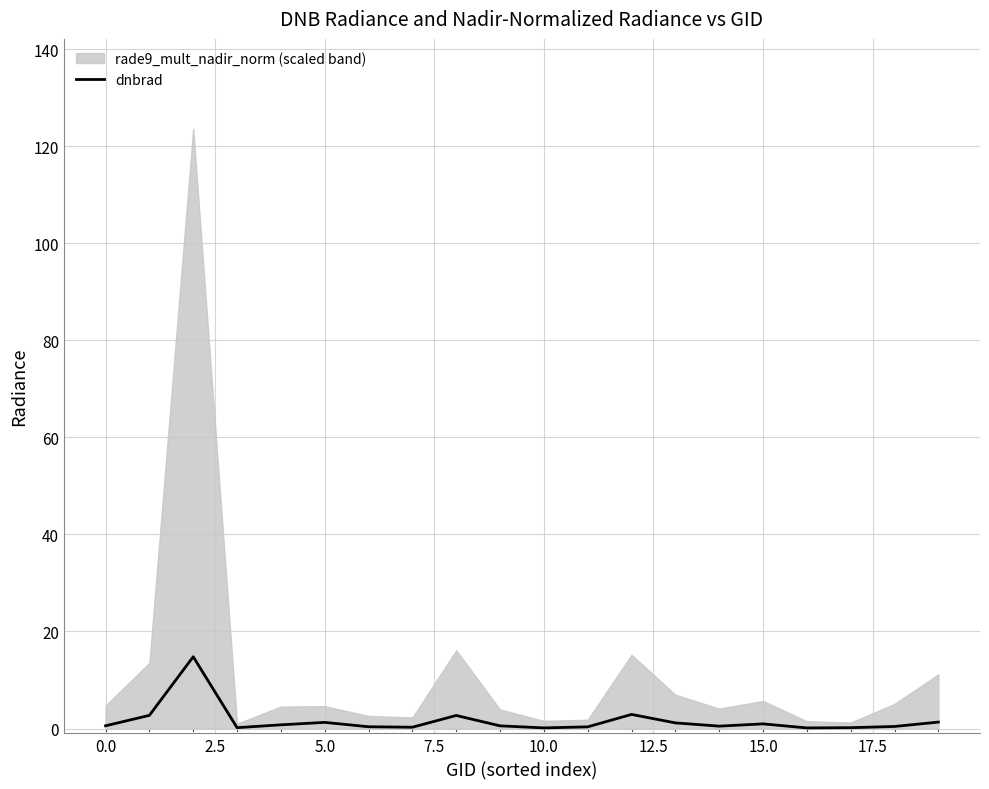

What is the sum of all values?

32.2